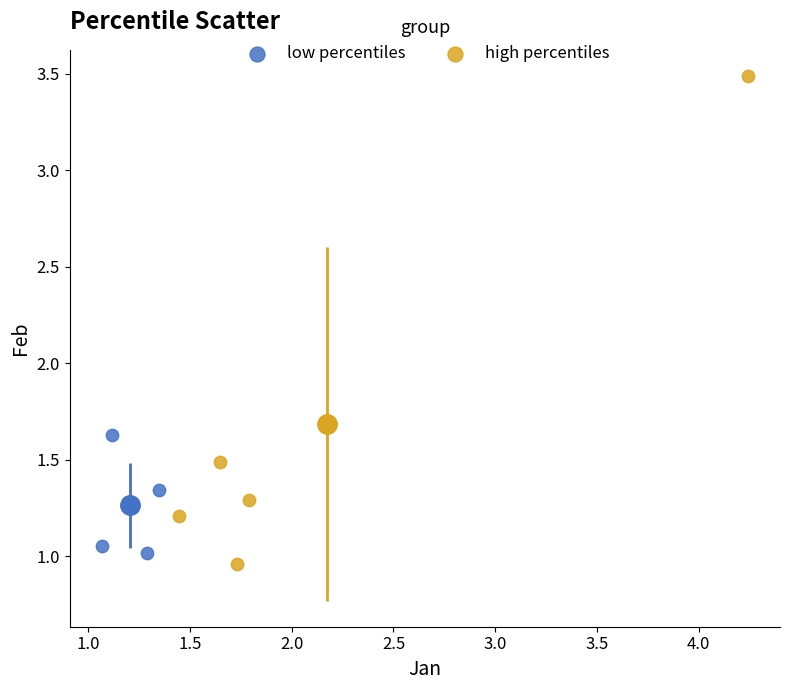

What are all the series names shown in the legend?

low percentiles, high percentiles